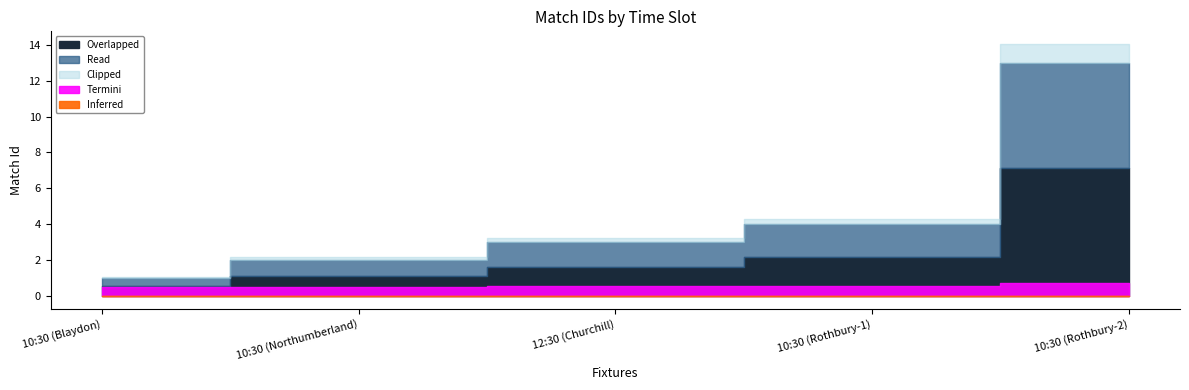

Between 10:30 (Blaydon) and 10:30 (Rothbury-1), which is larger?

10:30 (Rothbury-1)